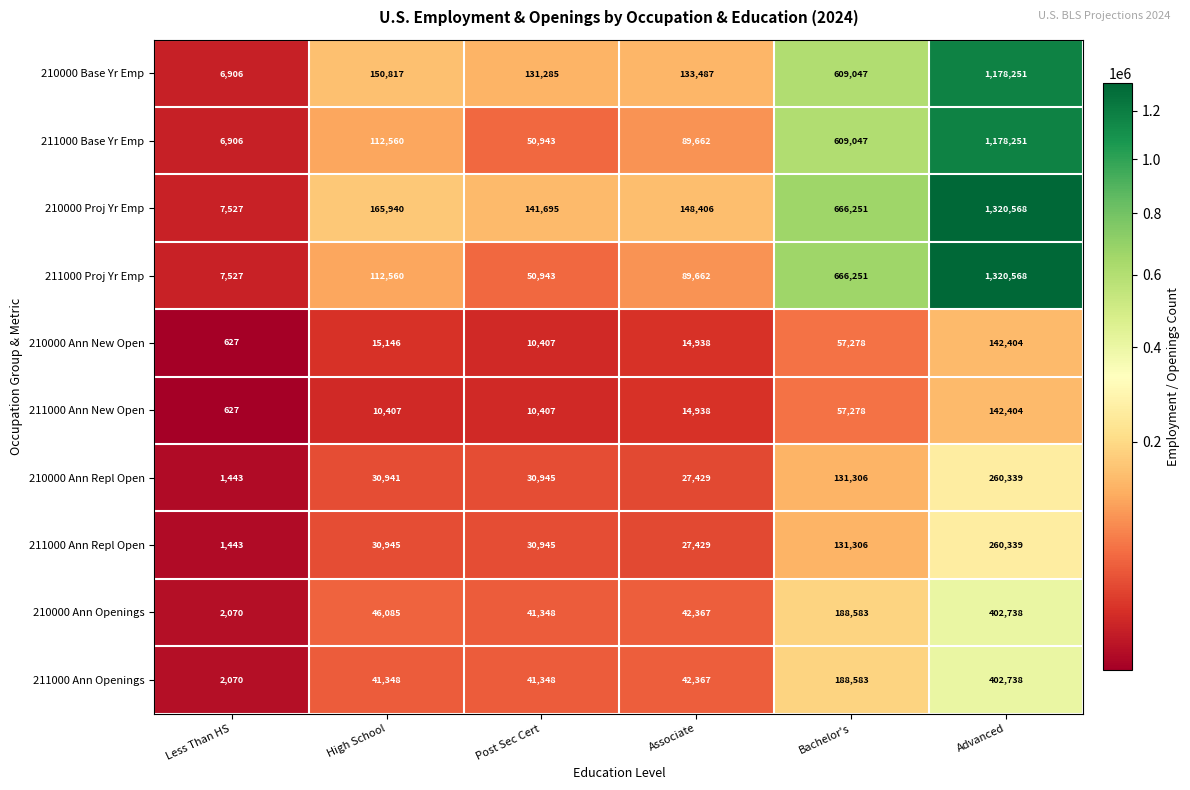

Is it true that 211000 Base Yr Emp equals 89662 at Associate?

True